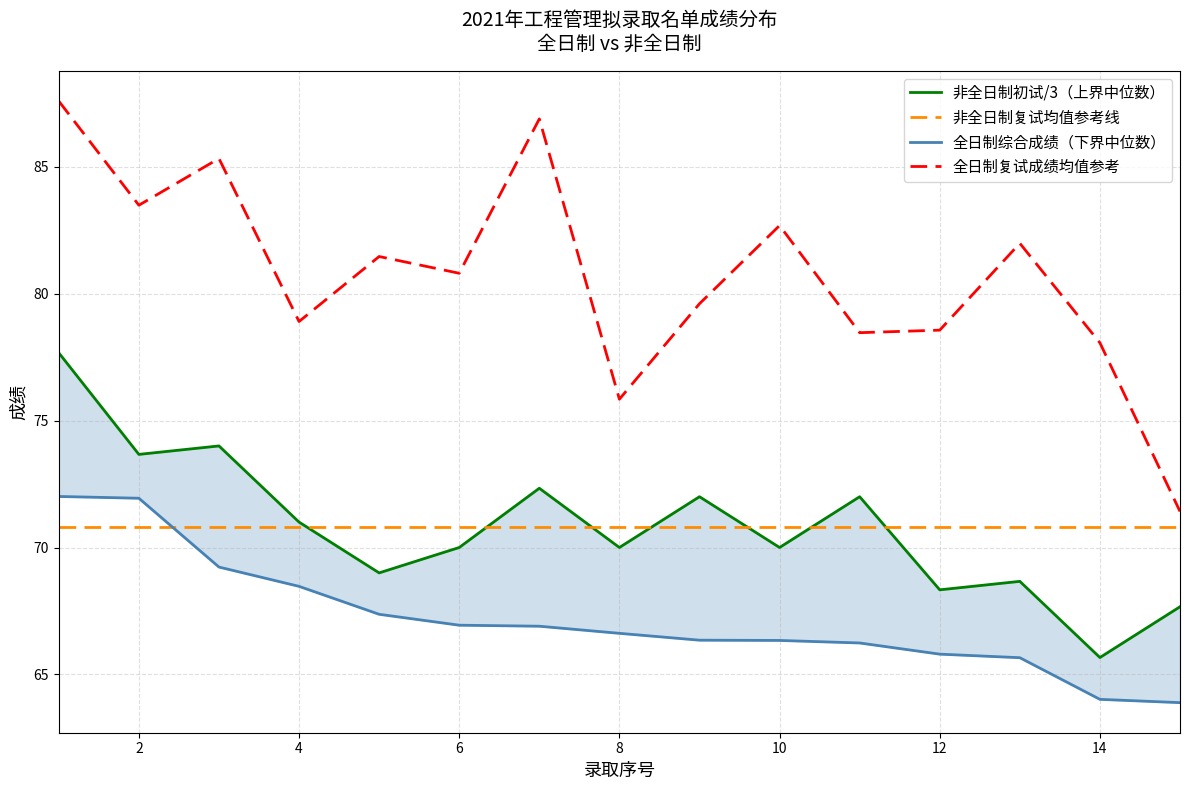

The 全日制复试成绩均值参考 series shows 80.8 at 6. True or false?

True